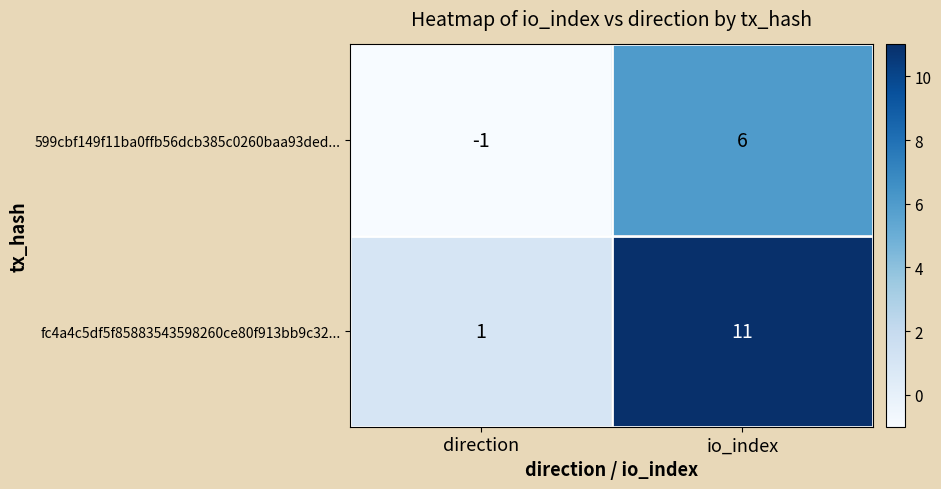

What is the average value of the fc4a4c5df5f85883543598260ce80f913bb9c32... series?

6